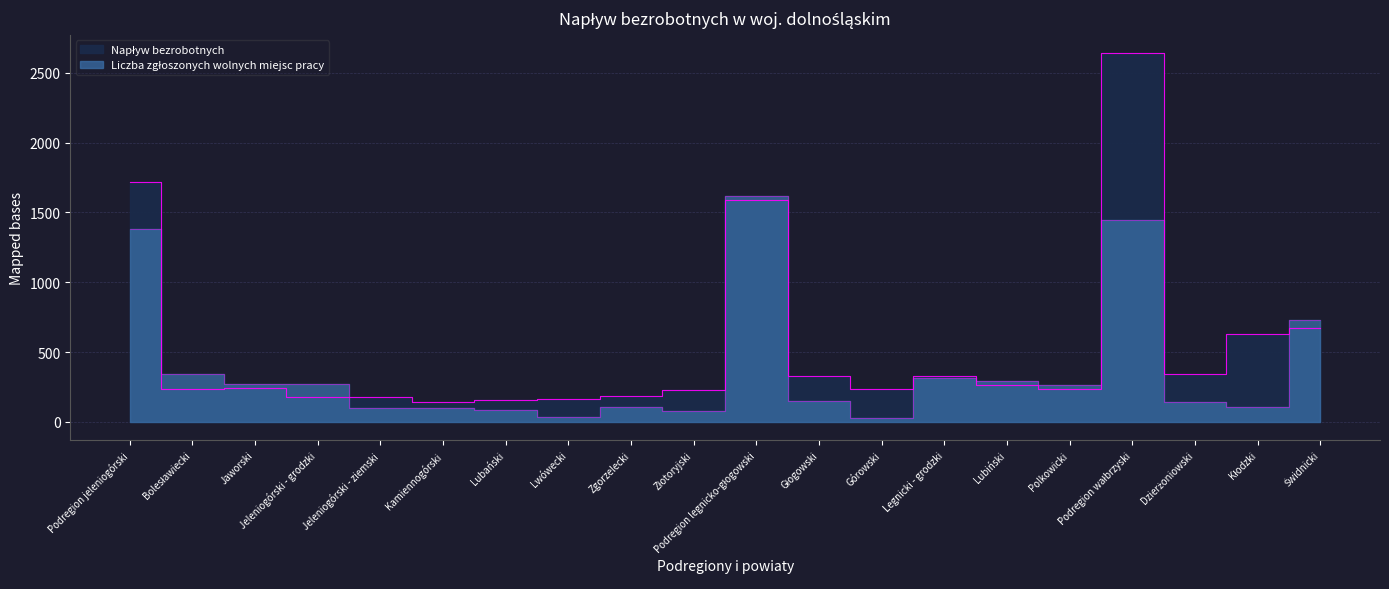

How many distinct data groups are displayed?

2